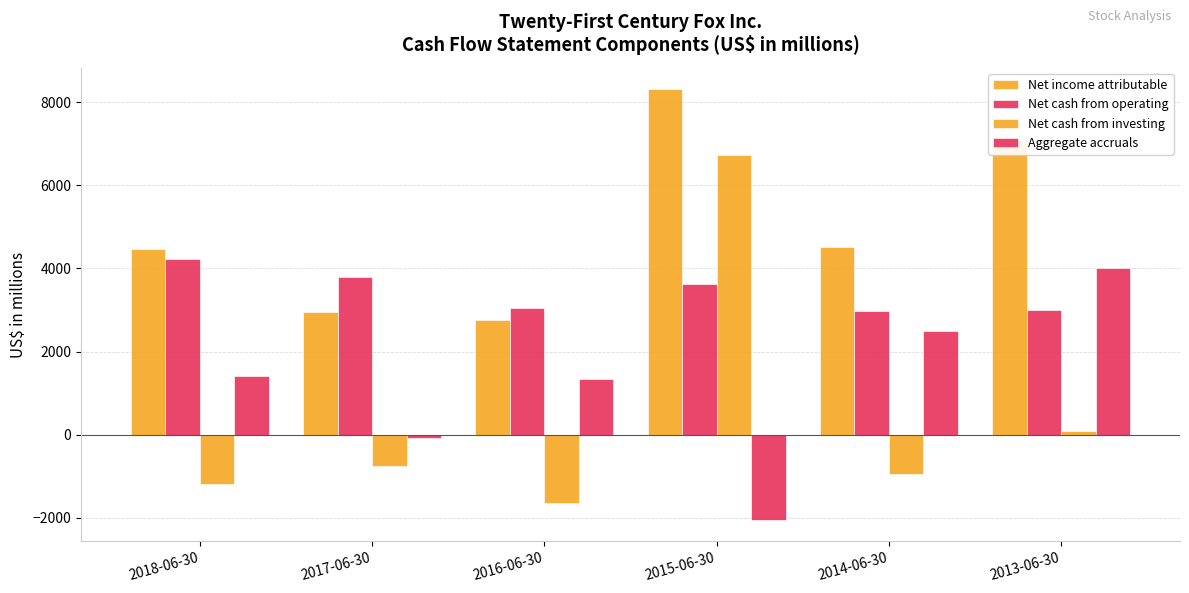

How many values in the Net cash from operating series are below 3617?

3